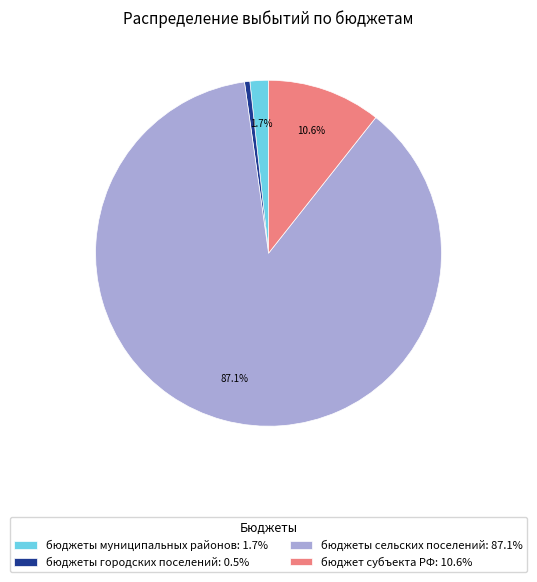

Is there any slice that represents more than half of the pie?

Yes